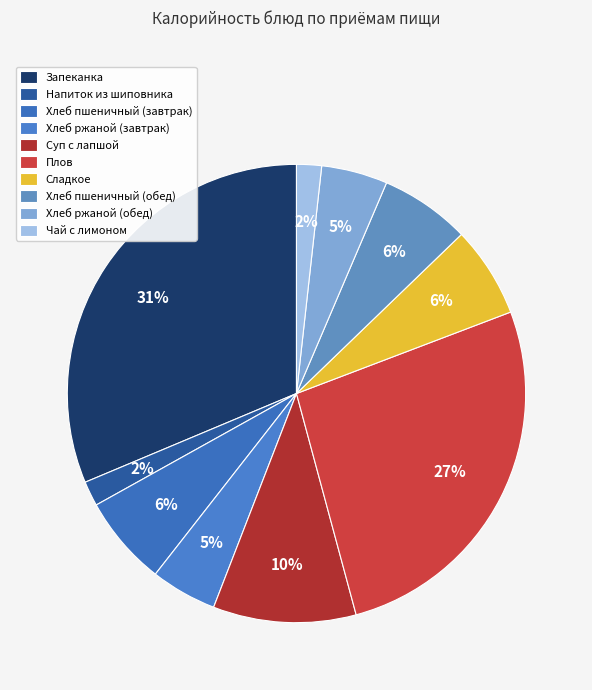

To the nearest percent, what percentage of the pie is Хлеб пшеничный (завтрак)?

6%